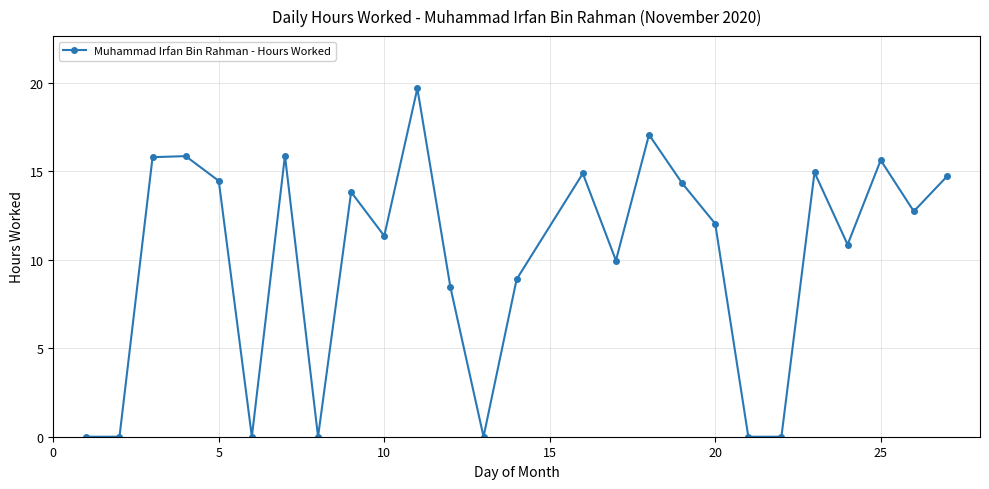

What is the average value?

10.1